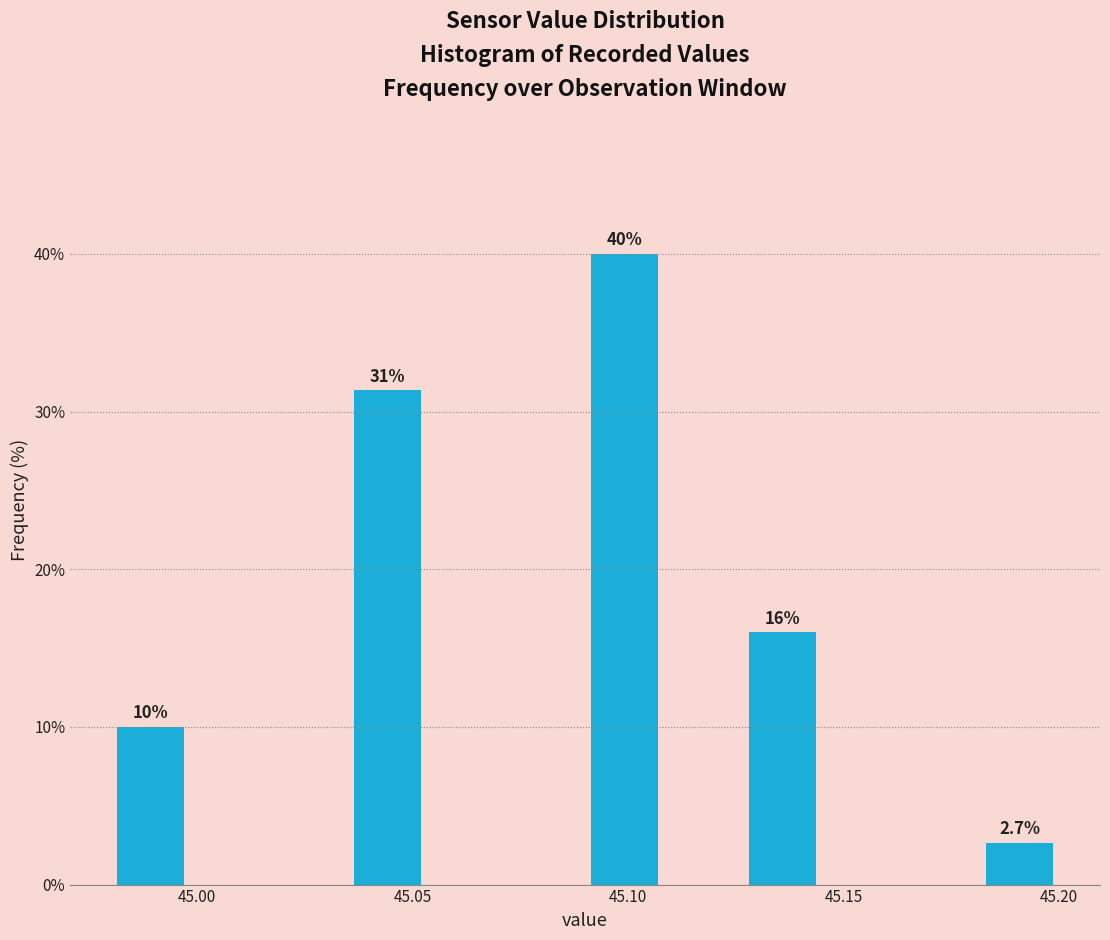

Read against the x-axis, roughly where is the centre of the tallest bar?

45.100